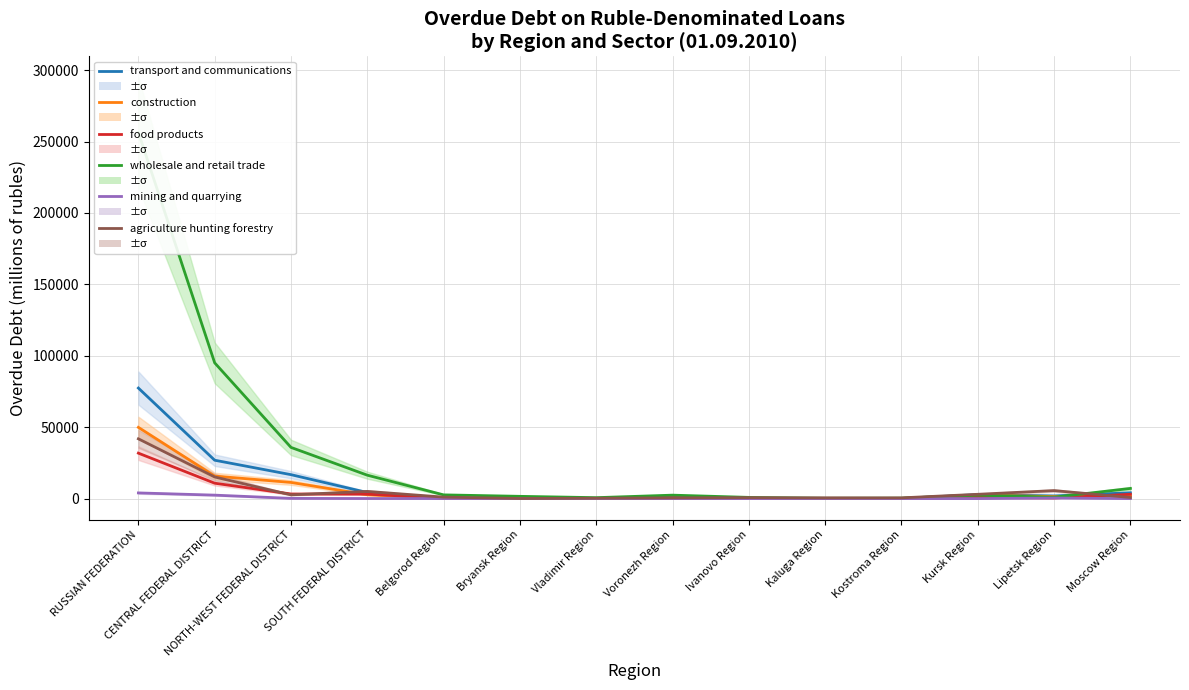

True or false: mining and quarrying and agriculture hunting forestry intersect in this chart.

False